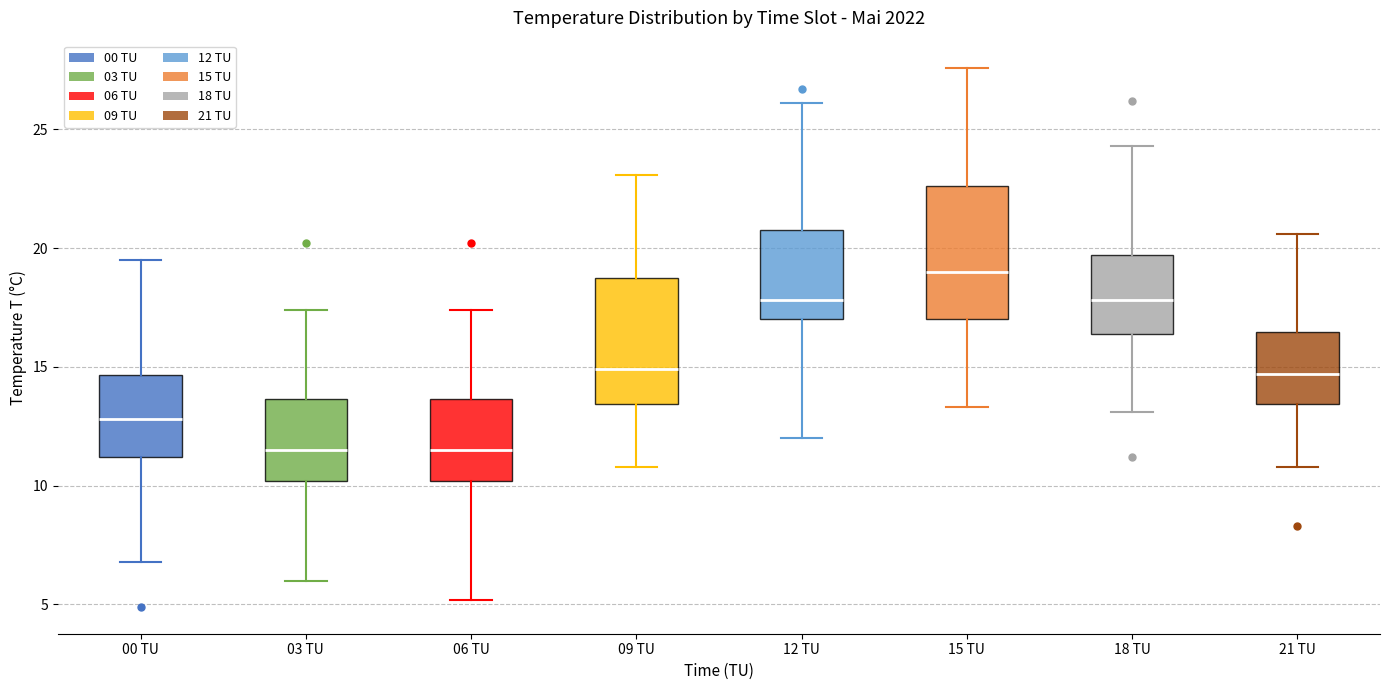

Reading left to right, read every box against the y-axis: the position of its median line, the range the box covers, and the ends of its whiskers. The values are not printed on the chart, so give them approximately, as read against the axis.

00 TU: median 13.0, box 11.0 to 14.5, whiskers 7.0 to 19.5
03 TU: median 11.5, box 10.0 to 13.5, whiskers 6.0 to 17.5
06 TU: median 11.5, box 10.0 to 13.5, whiskers 5.0 to 17.5
09 TU: median 15.0, box 13.5 to 19.0, whiskers 11.0 to 23.0
12 TU: median 18.0, box 17.0 to 21.0, whiskers 12.0 to 26.0
15 TU: median 19.0, box 17.0 to 22.5, whiskers 13.5 to 27.5
18 TU: median 18.0, box 16.5 to 19.5, whiskers 13.0 to 24.5
21 TU: median 14.5, box 13.5 to 16.5, whiskers 11.0 to 20.5